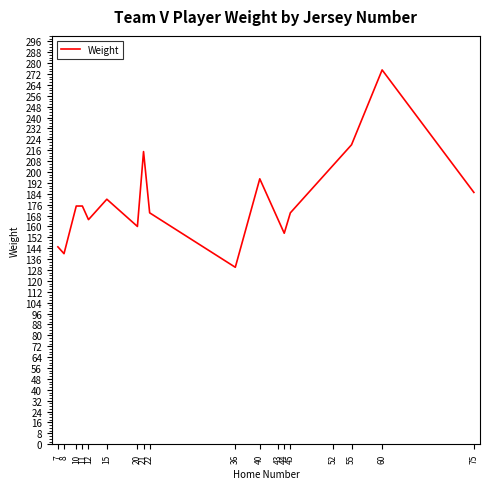

What is the sum of all values?

3225